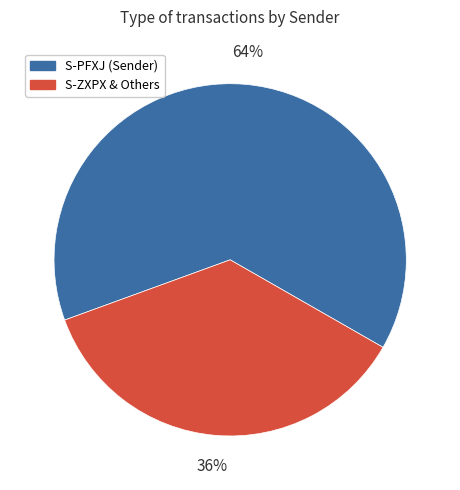

To the nearest percent, what is the difference between the largest and smallest slice percentages?

28%